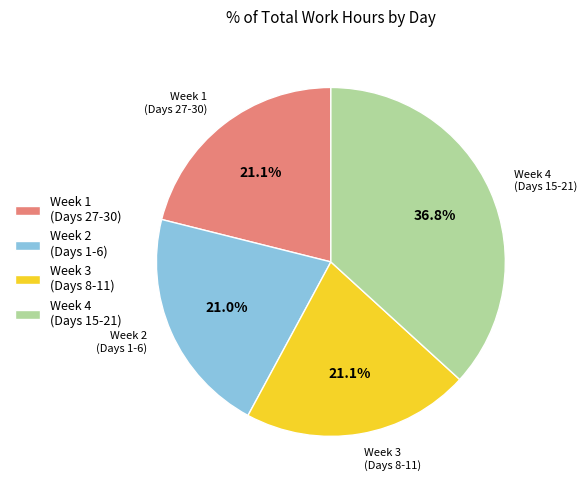

Which category has the biggest portion of the pie?

Week 4 (Days 15-21)